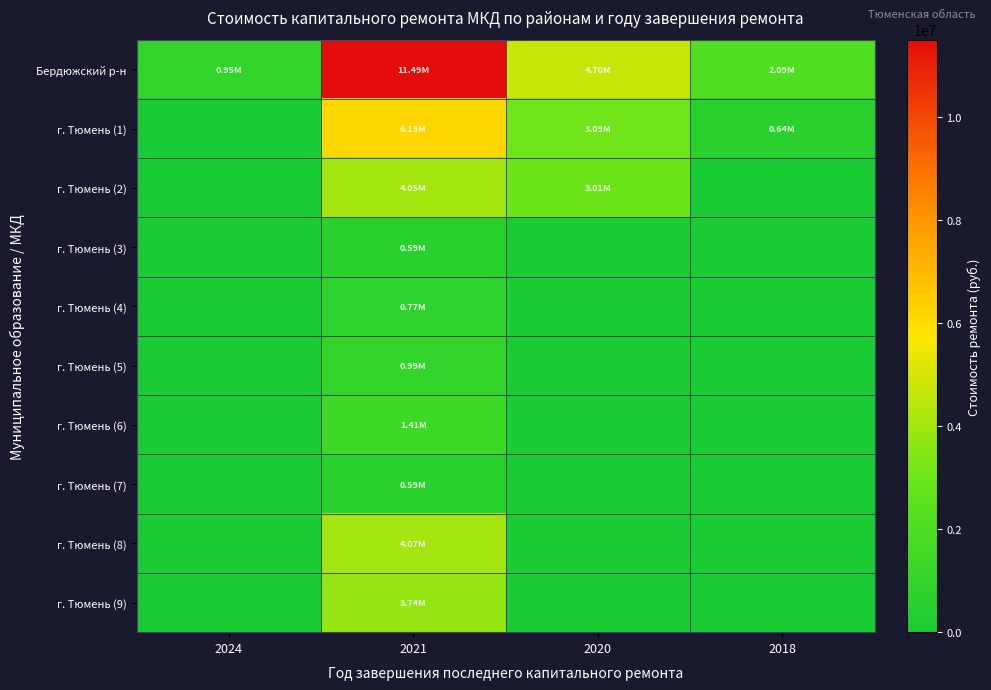

Reading left to right, what are all the values shown in this chart?

Бердюжский р-н: 2024=949035.3	2021=11493969.8	2020=4695784.4	2018=2088096.1
г. Тюмень (1): 2024=0.0	2021=6133628.2	2020=3085157.5	2018=642054.1
г. Тюмень (2): 2024=0.0	2021=4052026.7	2020=3005913.8	2018=0.0
г. Тюмень (3): 2024=0.0	2021=589395.0	2020=0.0	2018=0.0
г. Тюмень (4): 2024=0.0	2021=768048.5	2020=0.0	2018=0.0
г. Тюмень (5): 2024=0.0	2021=986089.2	2020=0.0	2018=0.0
г. Тюмень (6): 2024=0.0	2021=1409008.5	2020=0.0	2018=0.0
г. Тюмень (7): 2024=0.0	2021=586206.4	2020=0.0	2018=0.0
г. Тюмень (8): 2024=0.0	2021=4072358.6	2020=0.0	2018=0.0
г. Тюмень (9): 2024=0.0	2021=3738364.6	2020=0.0	2018=0.0